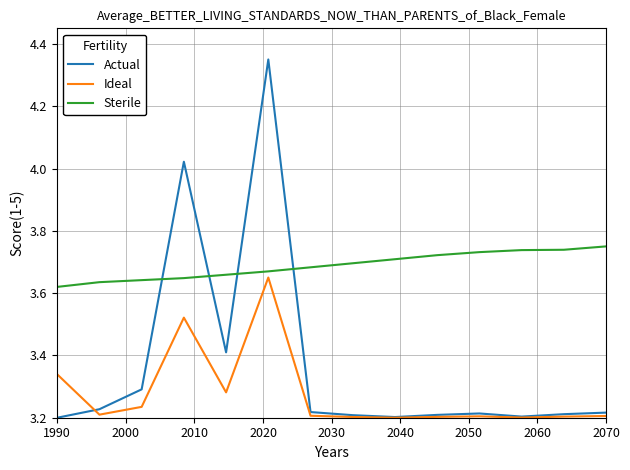

List the series in order of their peak value, lowest first.

Ideal, Sterile, Actual